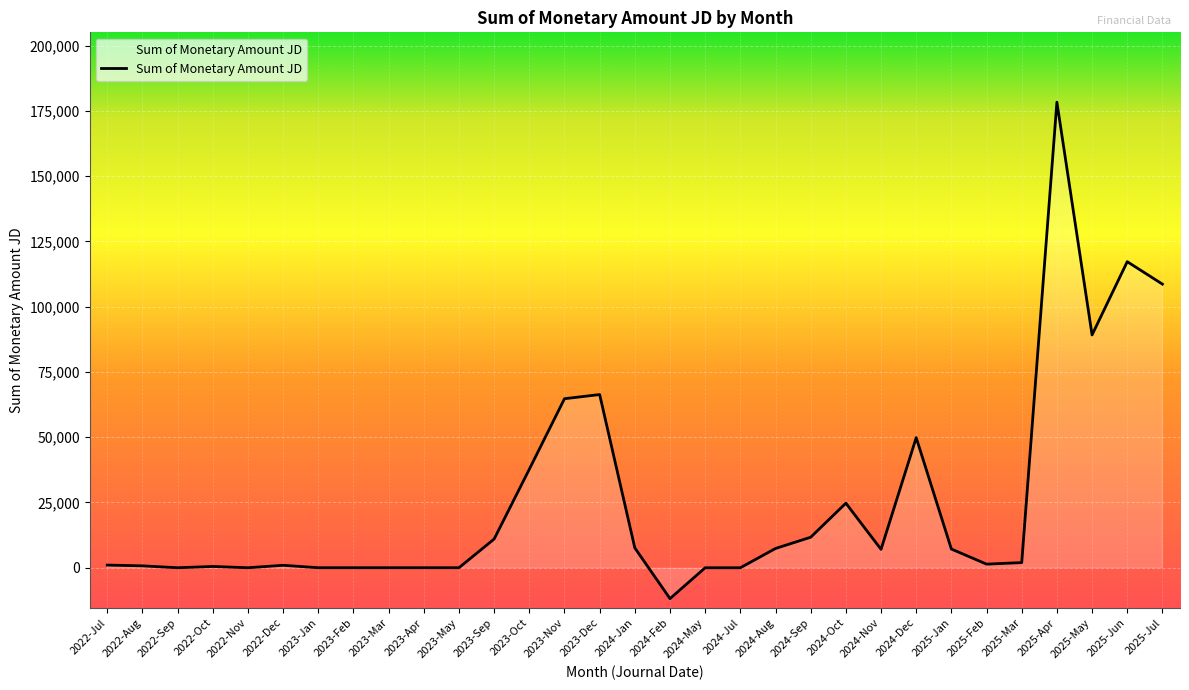

What is the label of the 11th point from the left?

2023-May